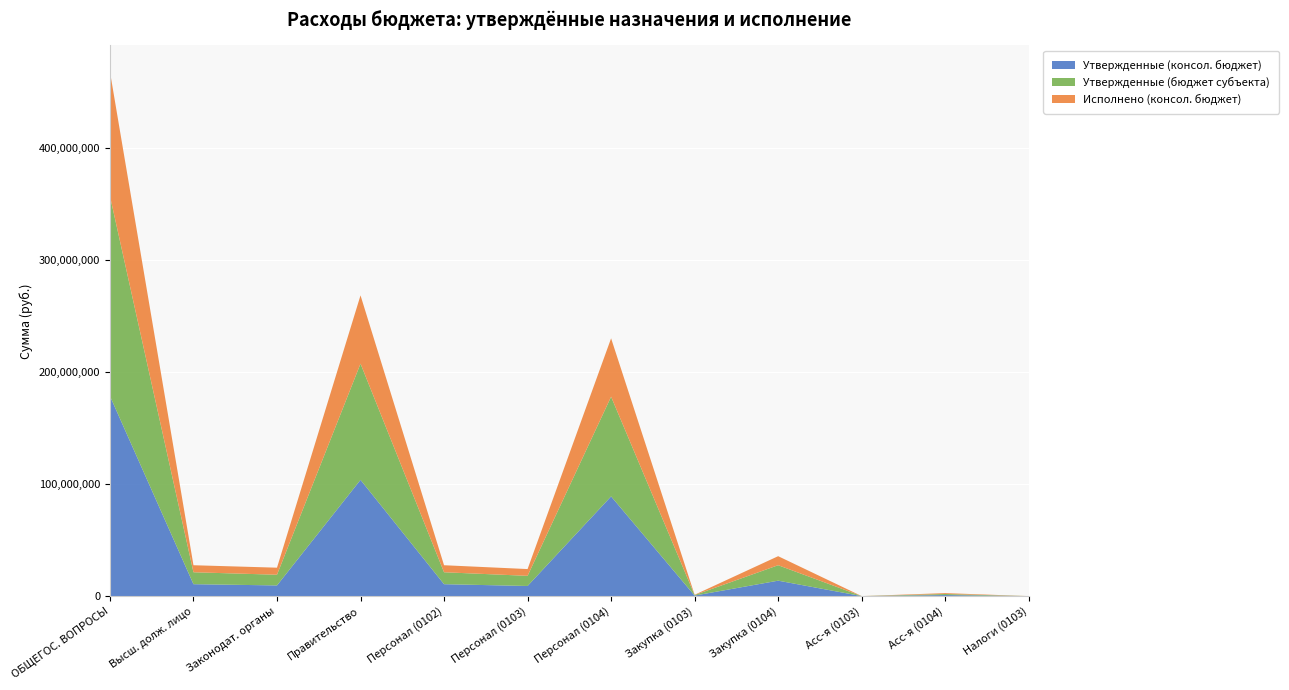

Reading left to right, what are all the values shown in this chart?

Утвержденные (консол. бюджет): 200=178537642.6	200=10649117.0	200=9538127.0	200=103705226.6	200=10649117.0	200=9046627.0	200=88969281.0	200=480500.0	200=13789532.4	200=11000.0	200=946413.2	200=11000.0
Утвержденные (бюджет субъекта): 200=178537642.6	200=10649117.0	200=9538127.0	200=103705226.6	200=10649117.0	200=9046627.0	200=88969281.0	200=480500.0	200=13789532.4	200=11000.0	200=946413.2	200=11000.0
Исполнено (консол. бюджет): 200=110857656.7	200=6263269.3	200=6303398.4	200=60911086.1	200=6263269.3	200=6049748.2	200=52060405.6	200=246546.2	200=8055981.5	200=7104.0	200=794699.0	200=7104.0